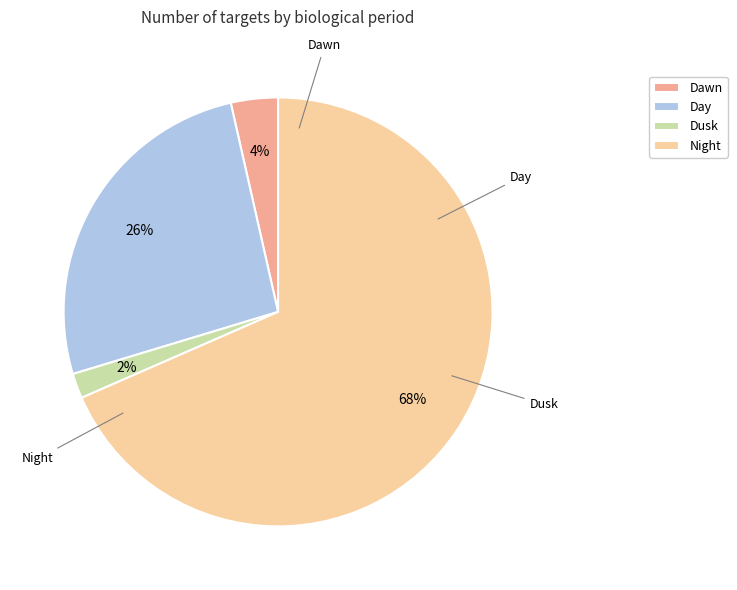

Which category has the biggest portion of the pie?

Night